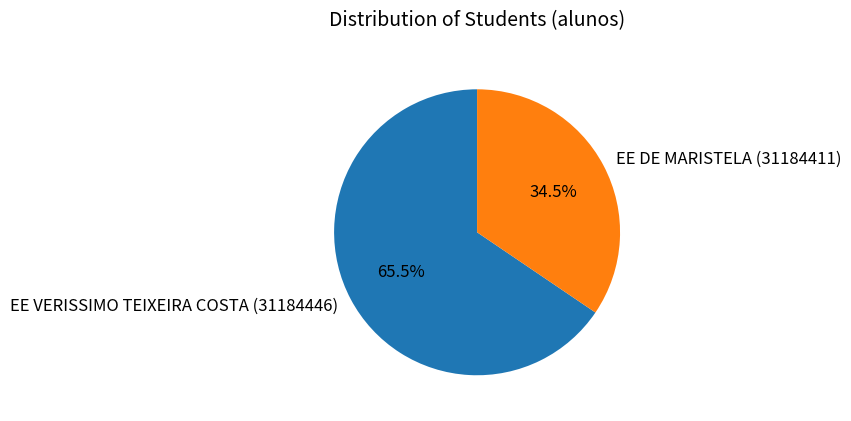

What is the total percentage of EE DE MARISTELA (31184411) and EE VERISSIMO TEIXEIRA COSTA (31184446)?

100.0%